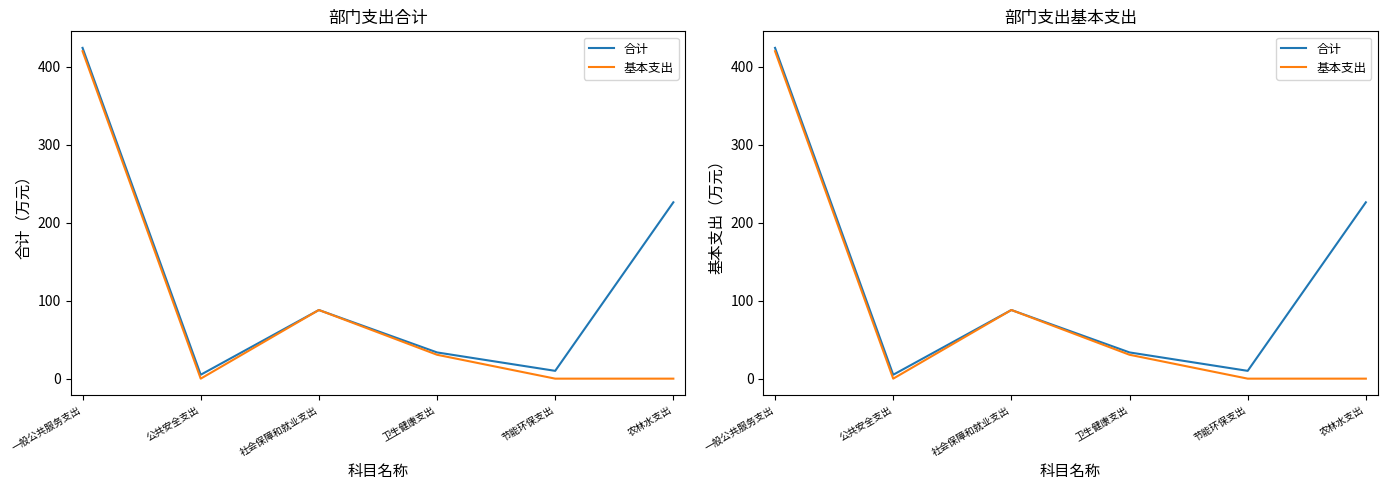

True or false: 合计 and 基本支出 intersect in this chart.

False